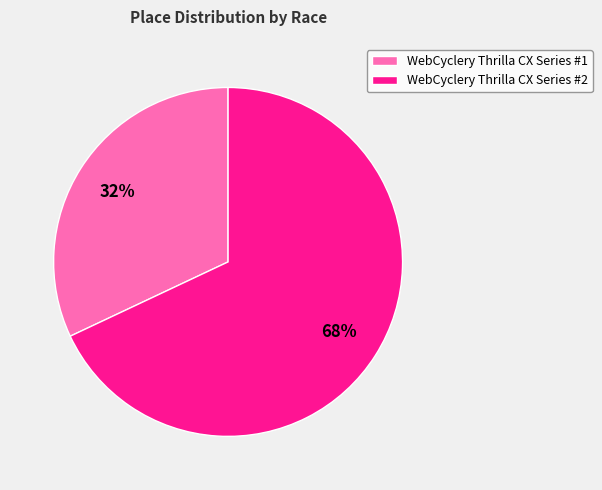

How many segments does this pie chart have?

2